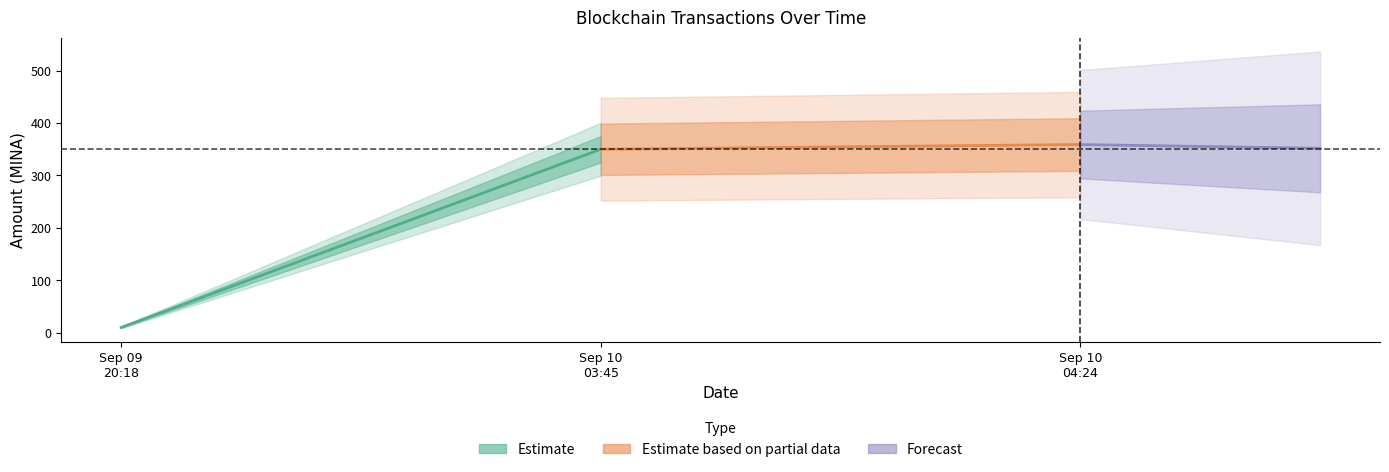

What are all the series names shown in the legend?

Estimate, Estimate based on partial data, Forecast